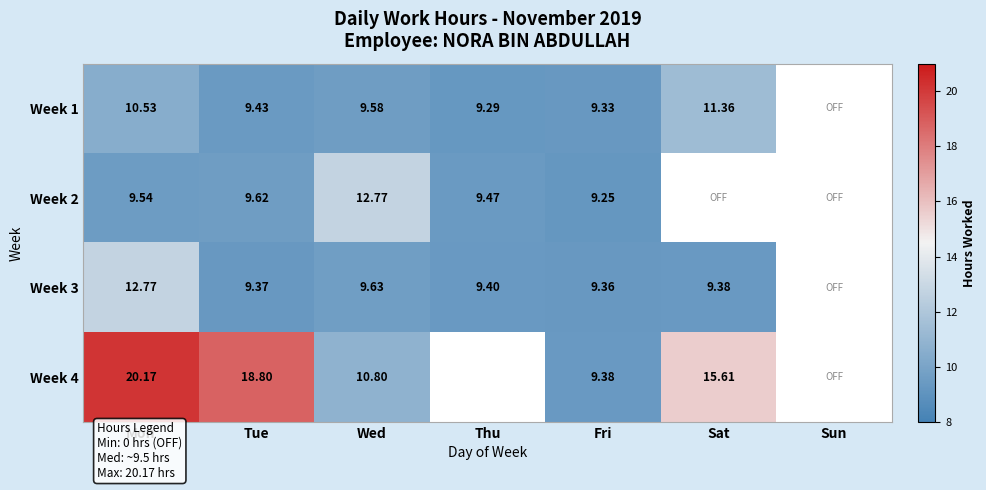

Count the Week 1 values in the range 9 to 11.

5